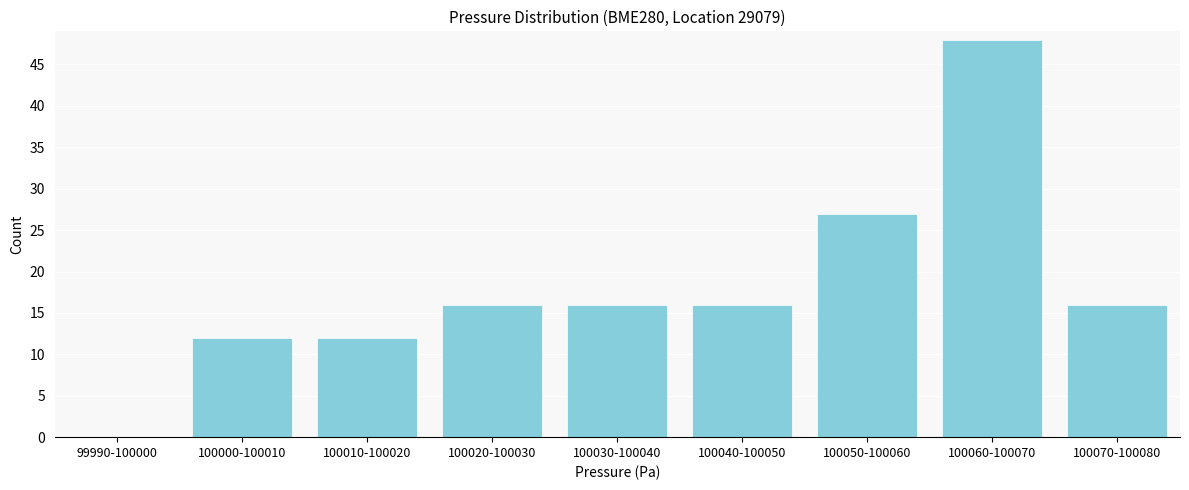

Reading left to right, extract all data points from this chart.

99990-100000=0	100000-100010=12	100010-100020=12	100020-100030=16	100030-100040=16	100040-100050=16	100050-100060=27	100060-100070=48	100070-100080=16